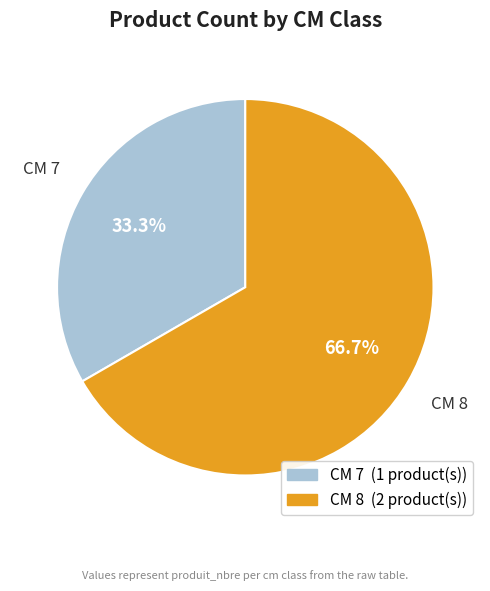

Count the number of slices in the pie.

2